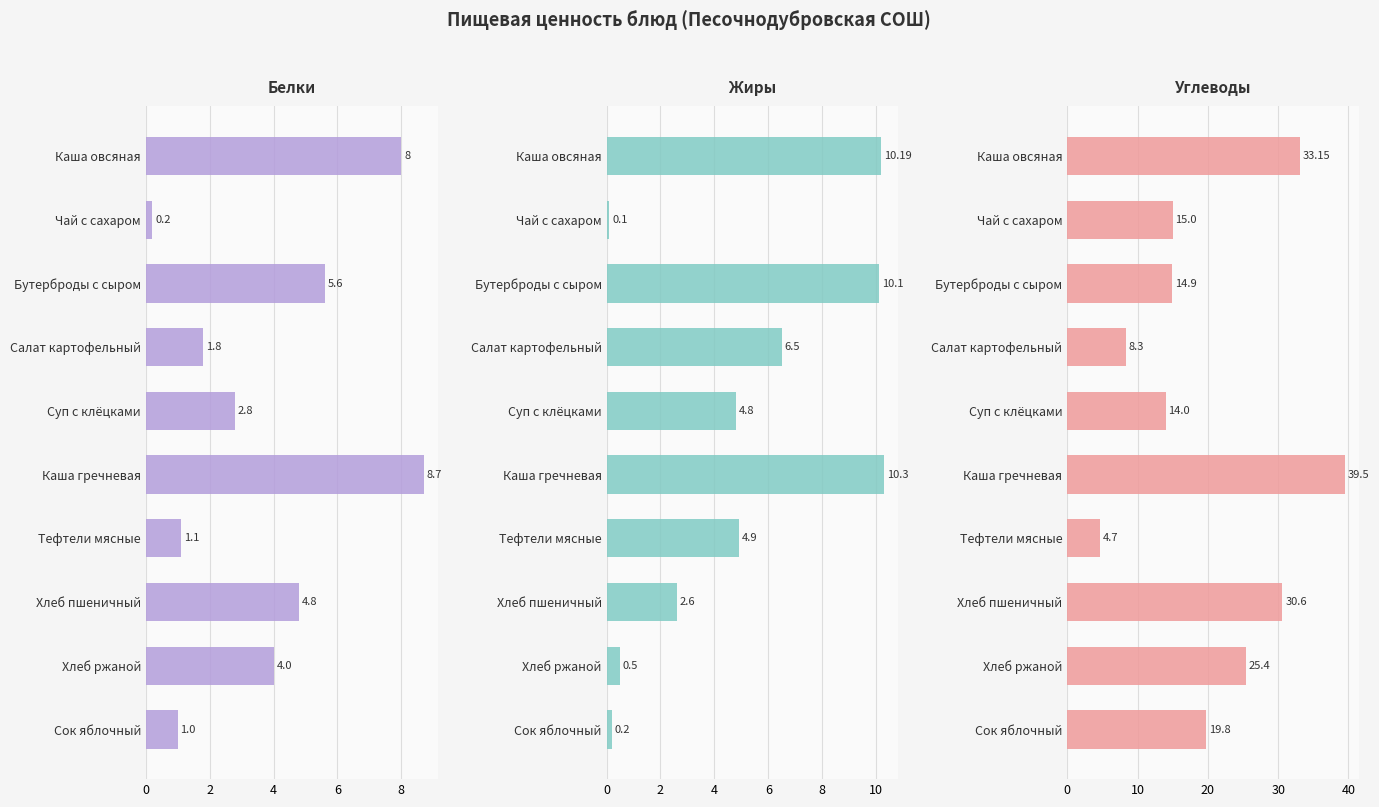

What is the sum of all Углеводы values?

205.3